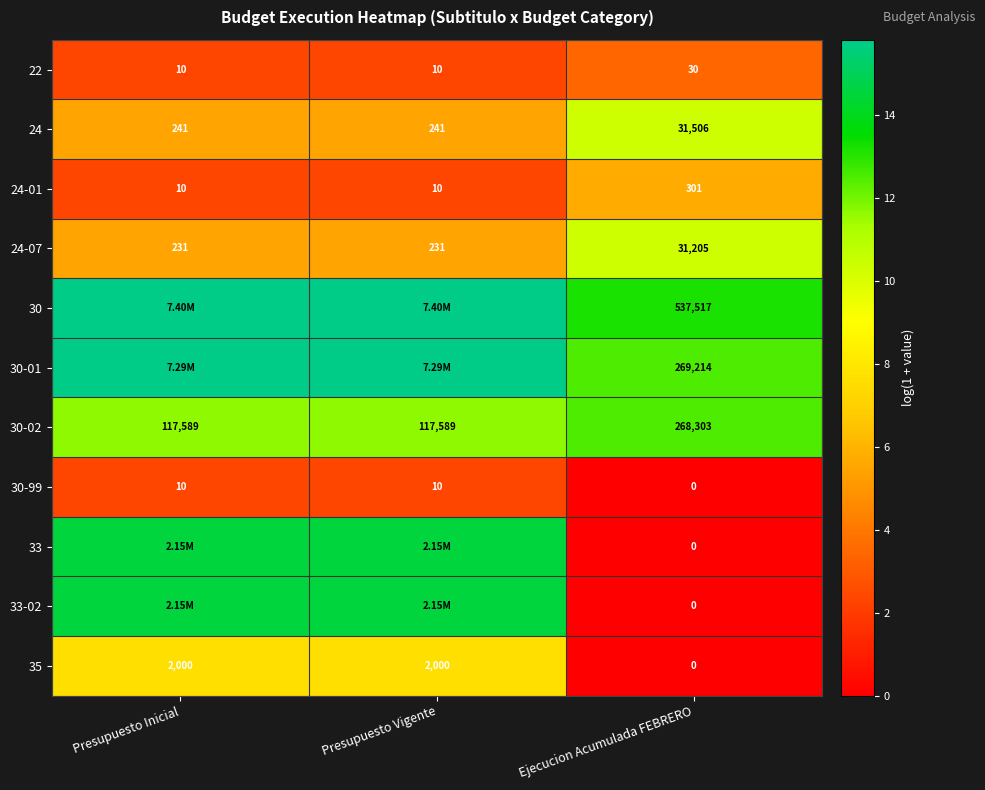

At which label does 33-02 first exceed 14?

Presupuesto Inicial